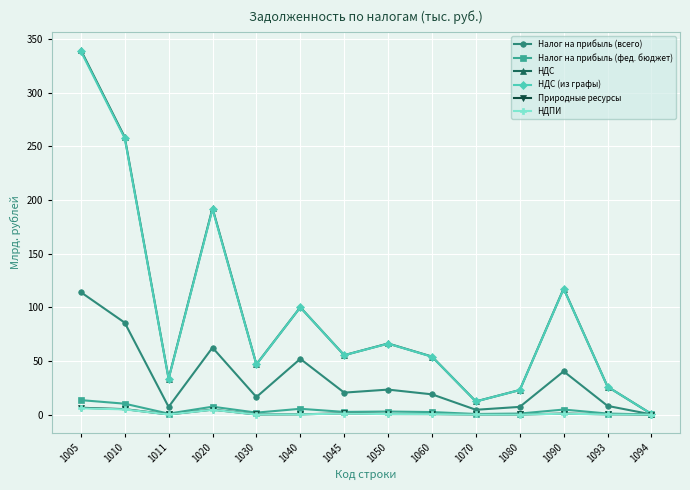

Between 1030 and 1090, which series saw the biggest shift?

НДС